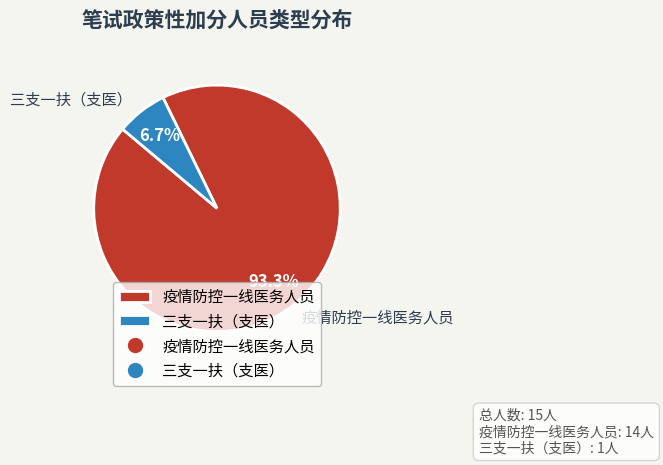

What percentage is the 三支一扶（支医） slice, to the nearest percent?

7%